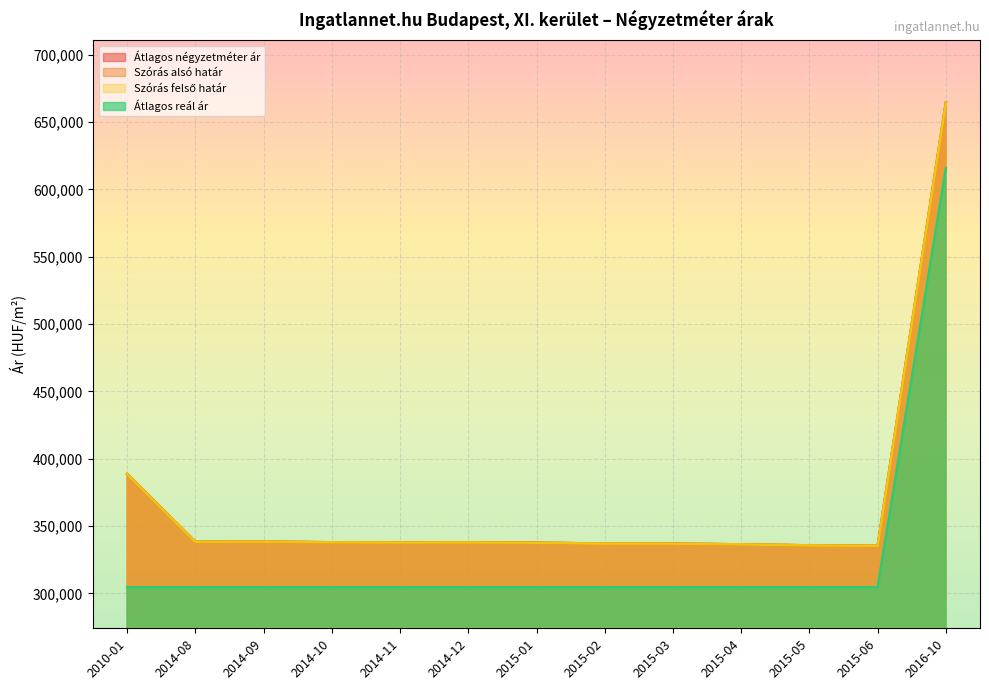

How many categories are shown in the chart?

13